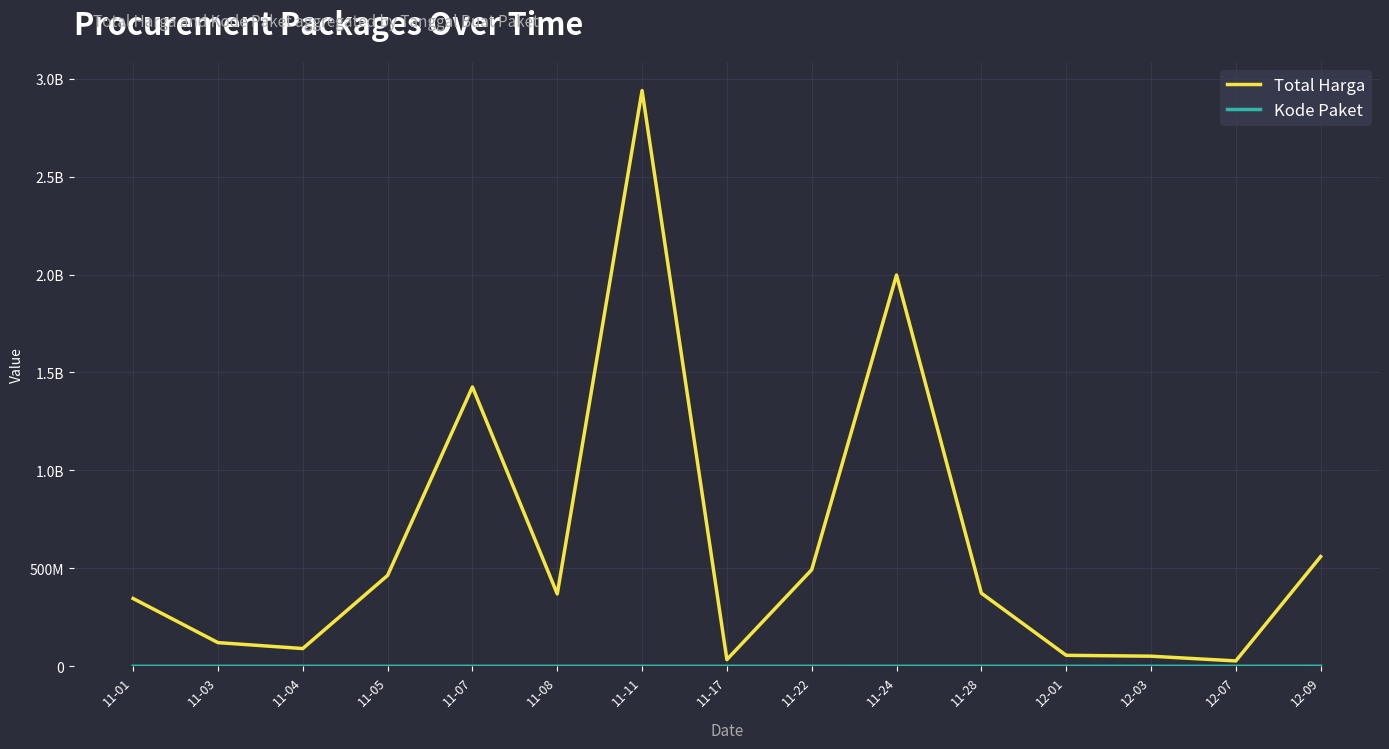

Is this an area chart (filled region under the line)?

No